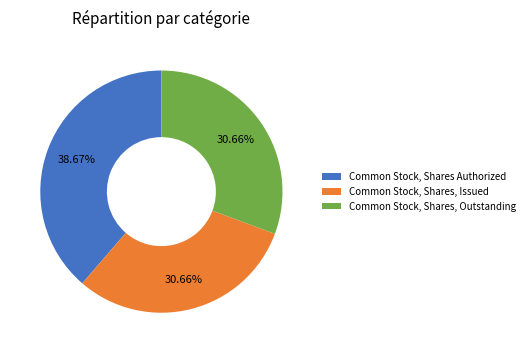

How many slices are in this pie chart?

3